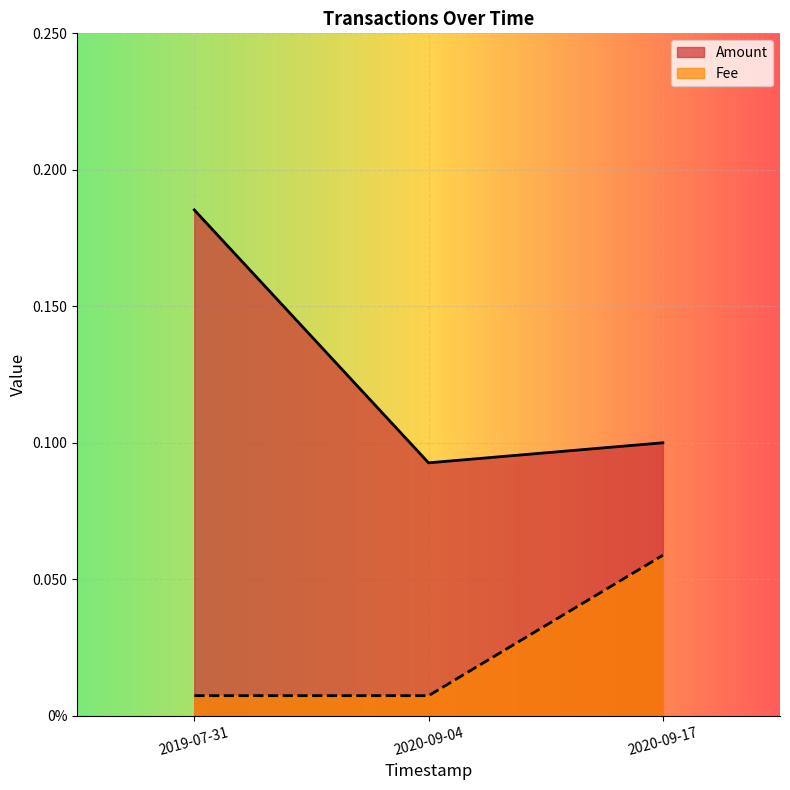

Rank the series by their average value, from lowest to highest.

Fee, Amount